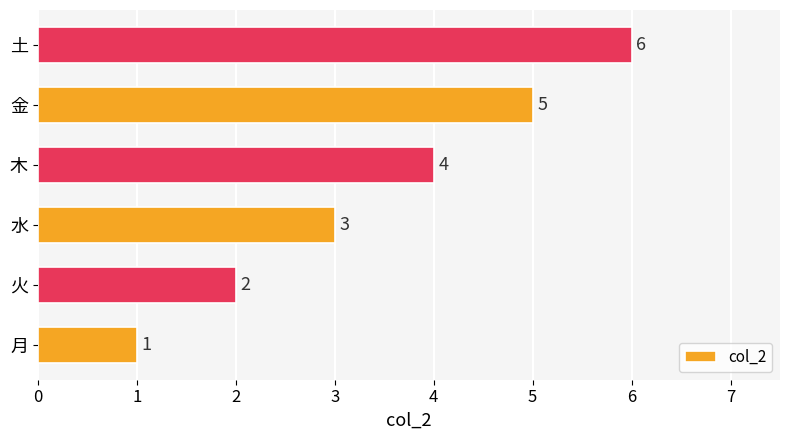

List the labels in order of value, largest first.

土, 金, 木, 水, 火, 月